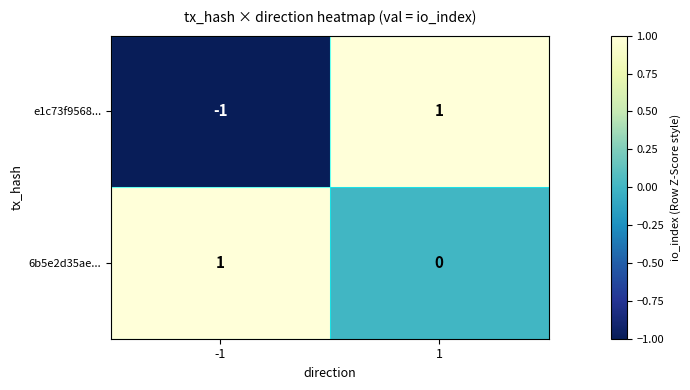

Which series has the widest spread of values?

e1c73f9568...